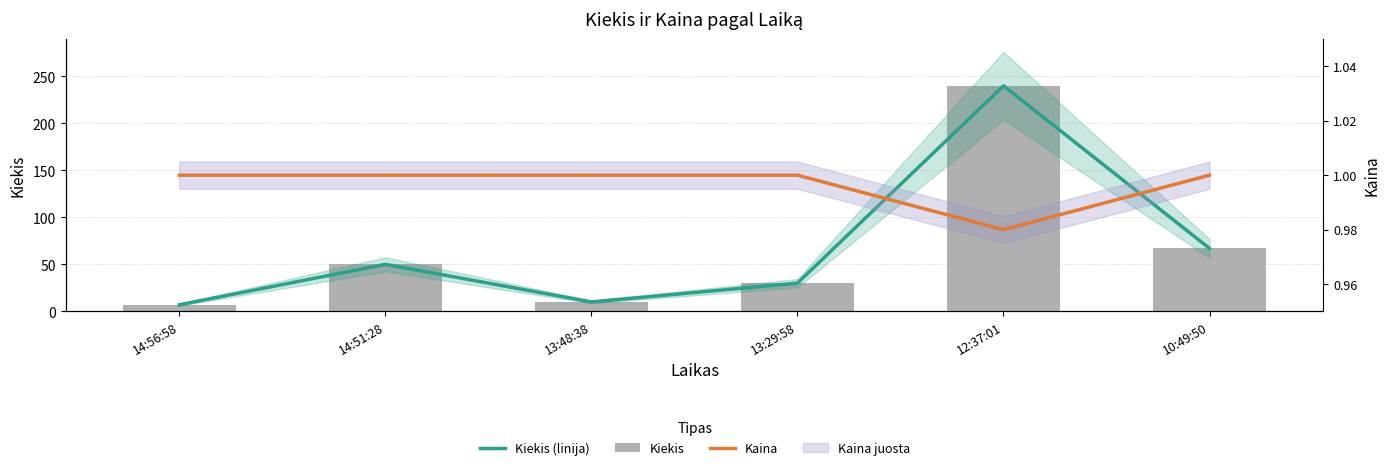

What is the maximum value shown in the chart?

240.0